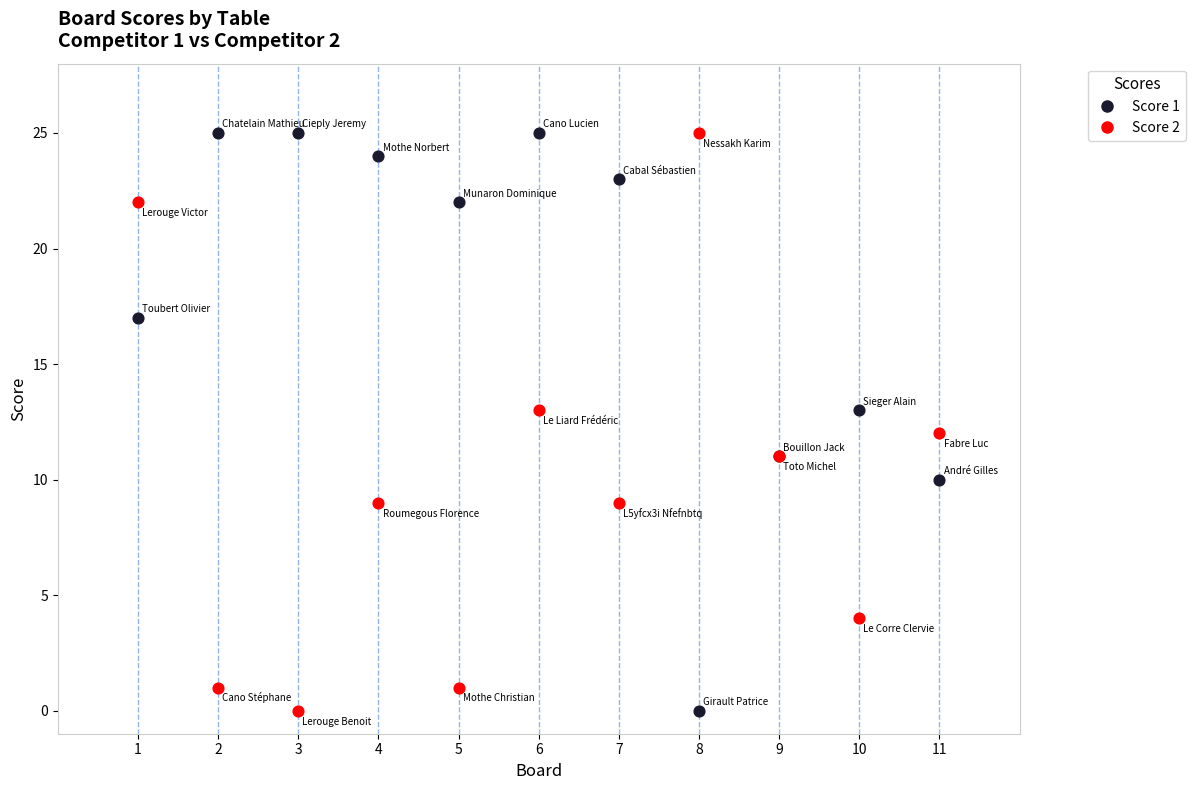

What is the X range (max minus min) for the scatter plot?

10